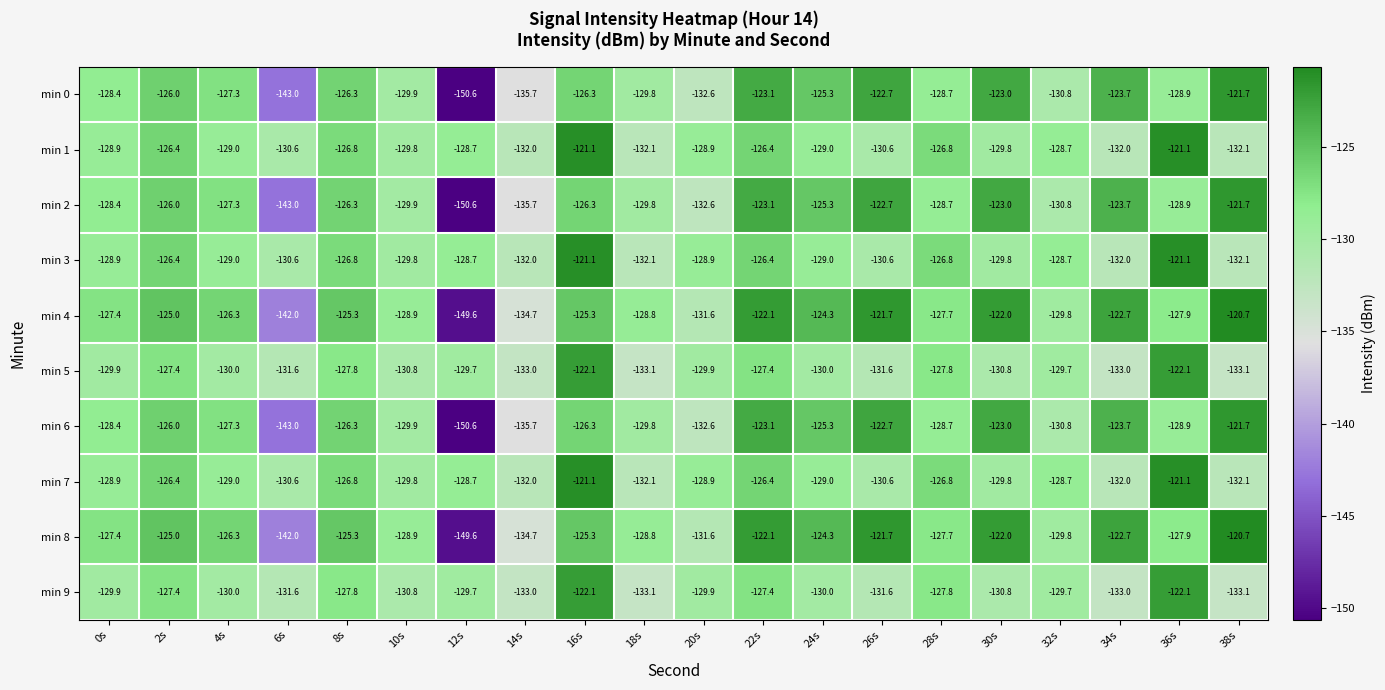

What is the difference between the second highest and minimum values in the min 8 series?

27.9